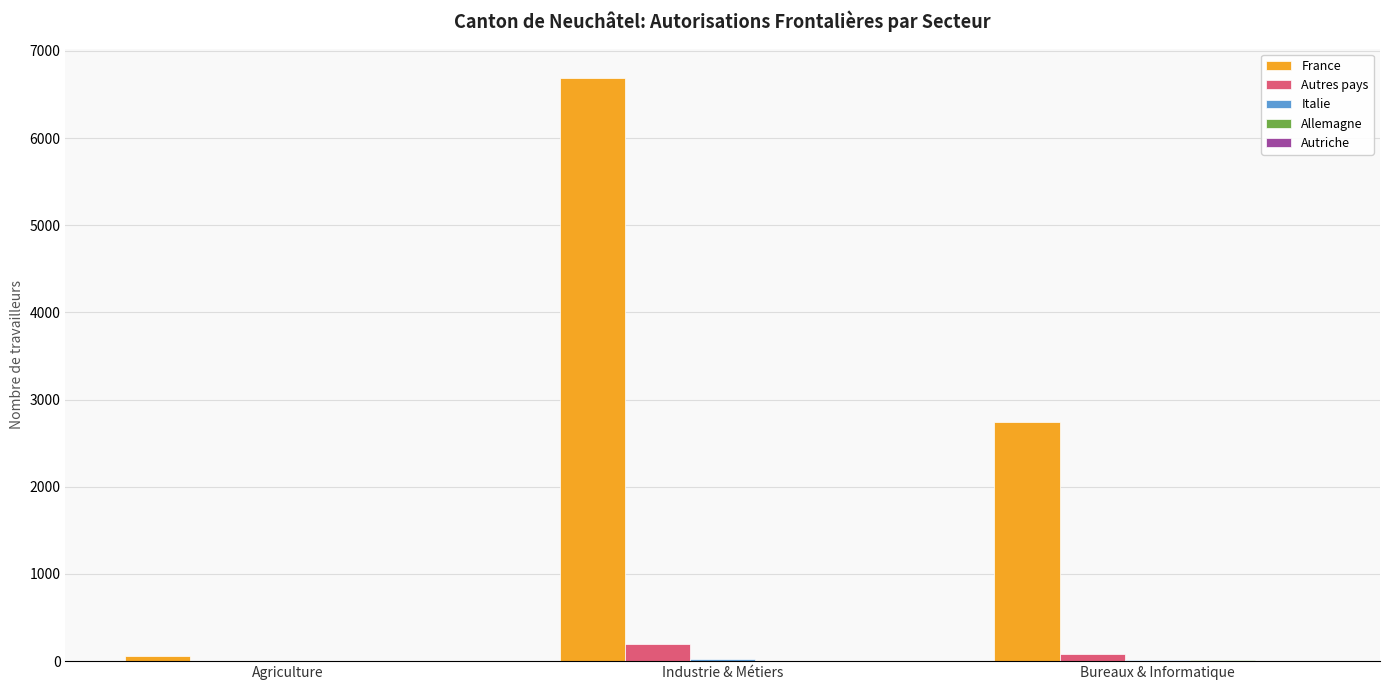

Which series has the largest total across all categories?

France